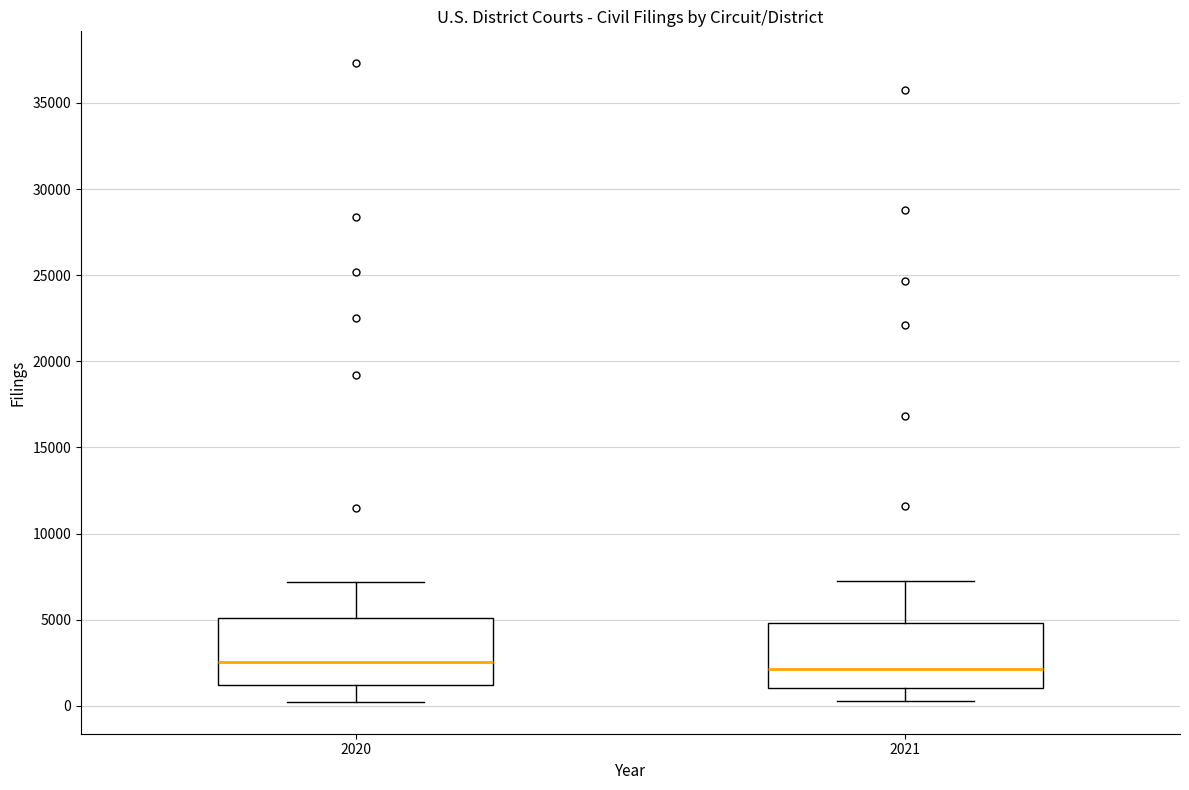

Reading left to right, transcribe this box plot: for each box, give where its median line is, the range the box spans, and where its two whiskers end, as read against the y-axis. The values are not printed on the chart, so give them approximately, as read against the axis.

2020: median 2500, box 1000 to 5000, whiskers 0 to 7000
2021: median 2000, box 1000 to 5000, whiskers 500 to 7500